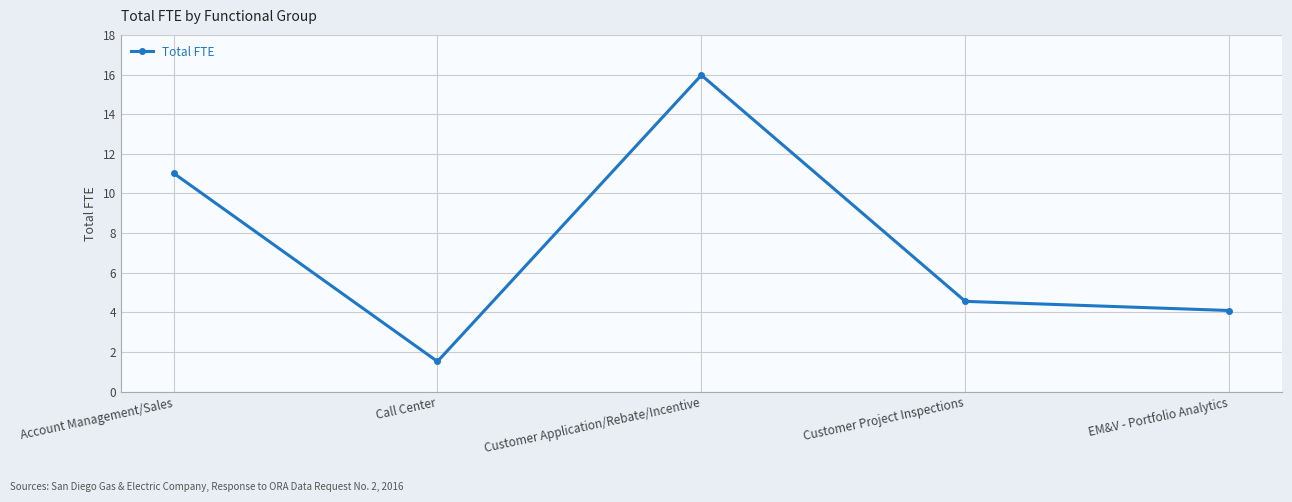

What is the value of the 3rd point from the left?

16.0